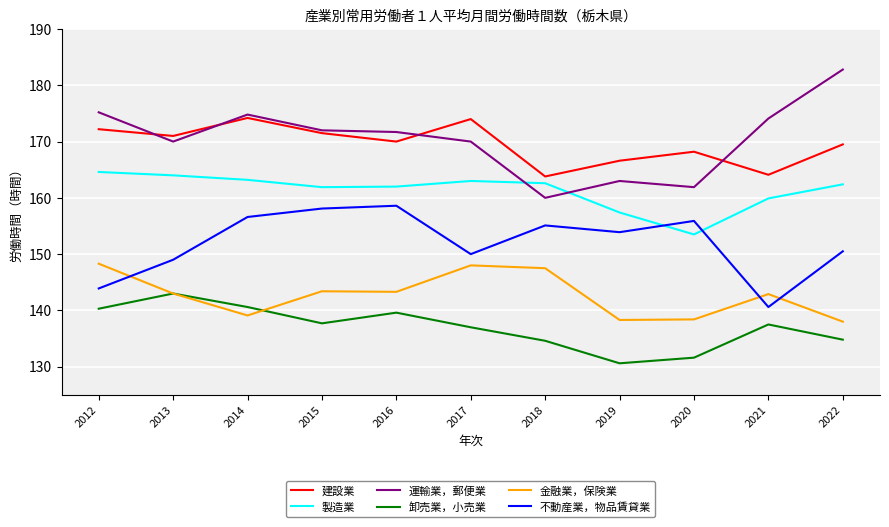

What is the difference between the second highest and minimum values in the 卸売業，小売業 series?

10.0